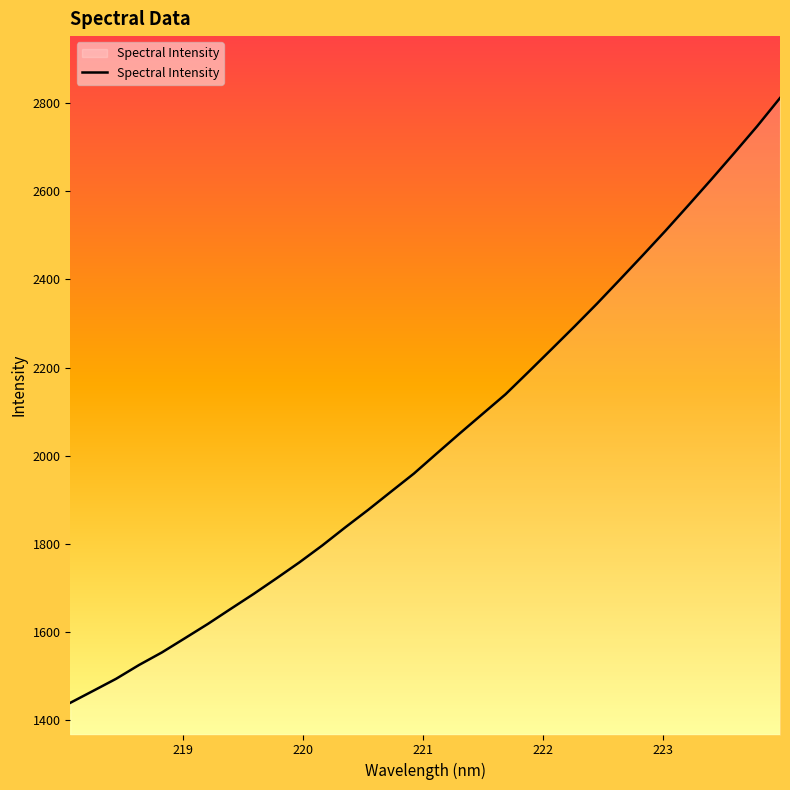

What is the smallest value displayed?

1438.6